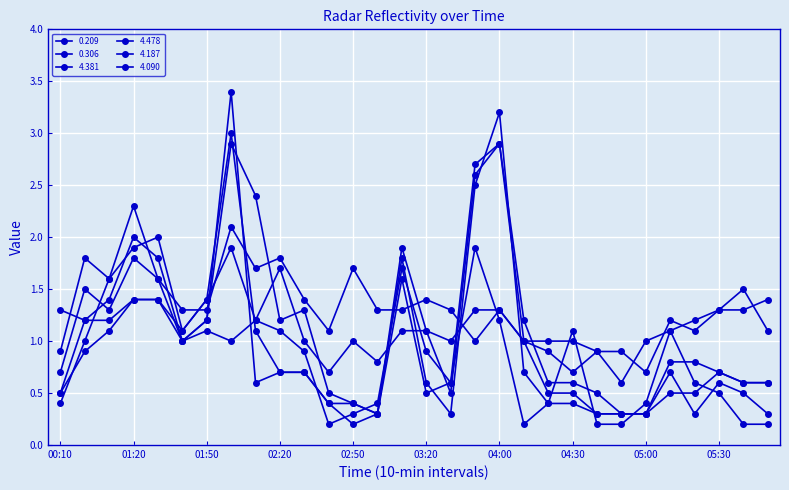

Which series has the widest spread of values?

4.090